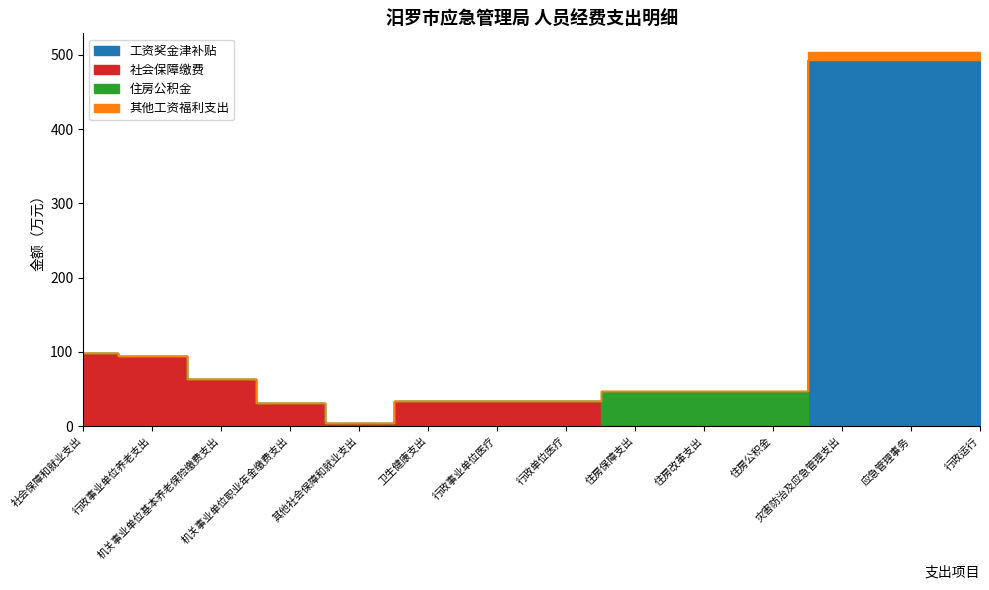

At which category is the sum across all series the highest?

灾害防治及应急管理支出